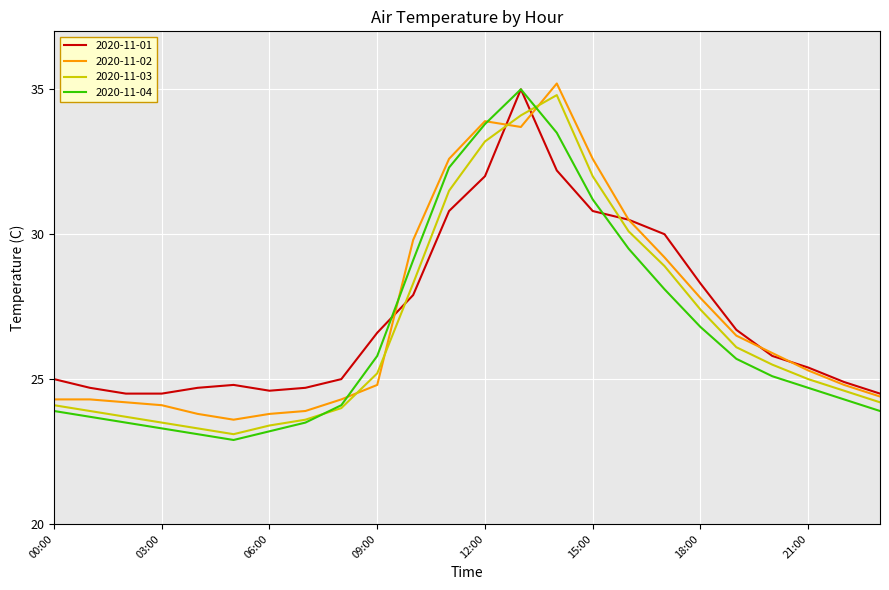

True or false: 2020-11-03 and 2020-11-01 cross at least once.

True